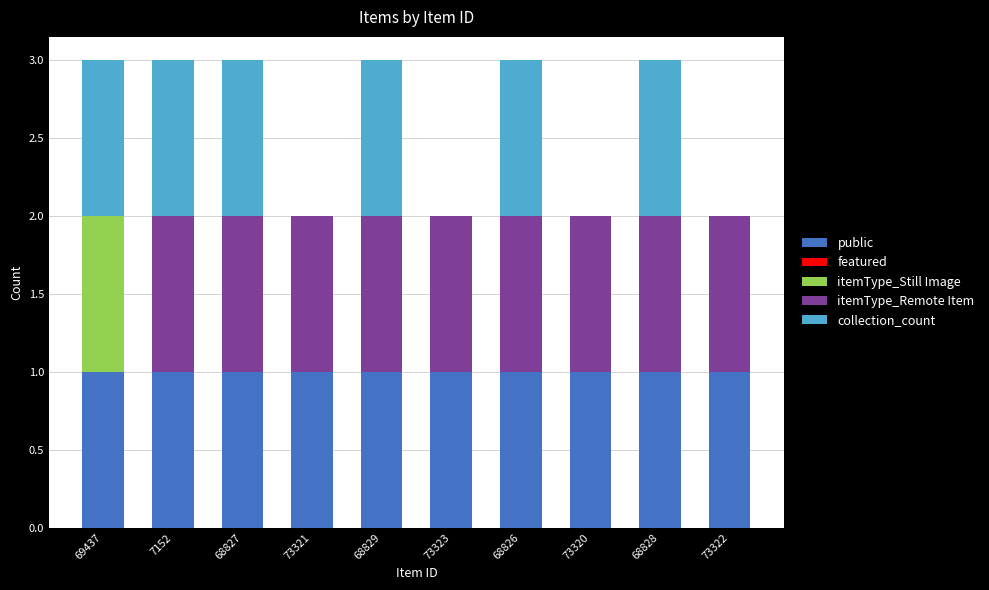

The public series shows 1 at 73321. True or false?

True